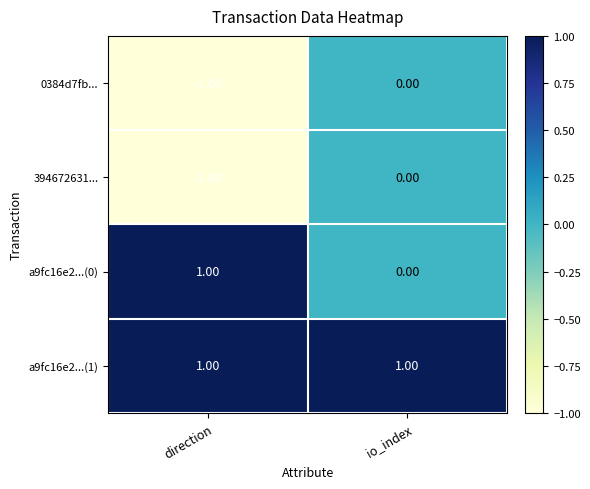

At which label does 394672631... reach its peak?

io_index